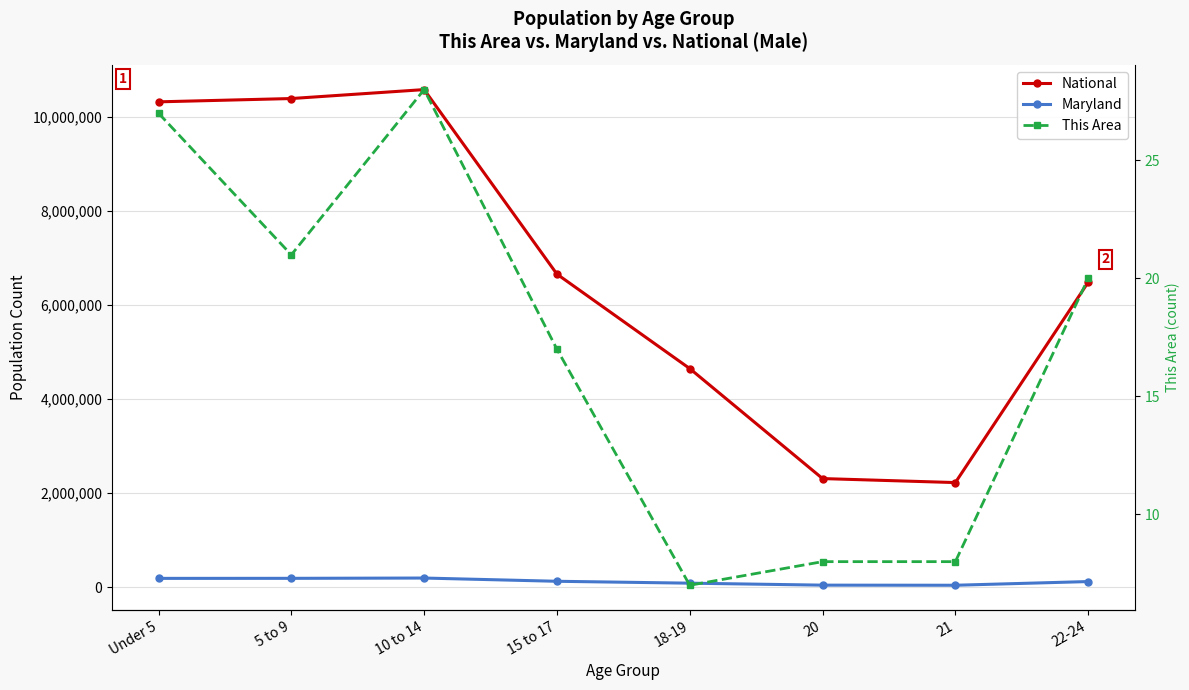

What is the value of the This Area point at the 5th from the left?

7